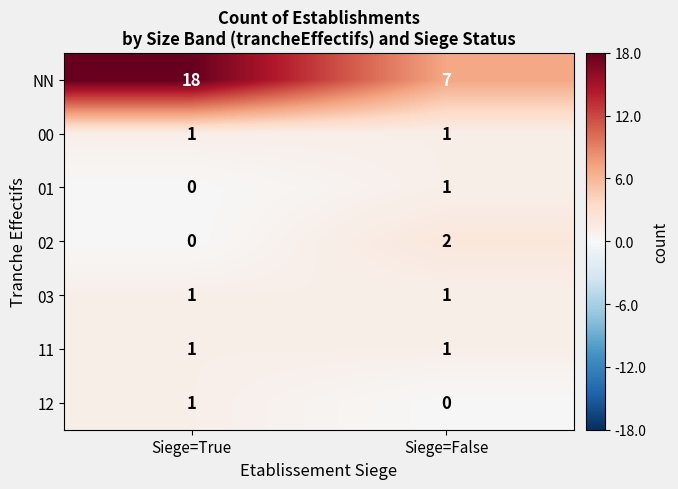

Which series has the largest total across all categories?

NN